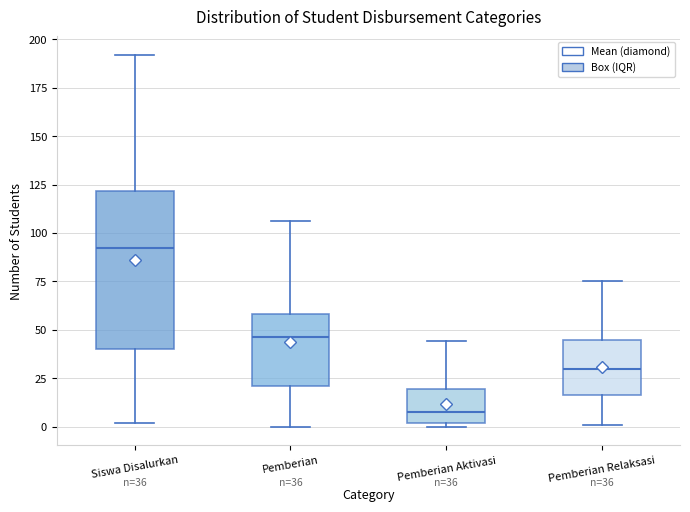

Which box has the highest median line?

Siswa Disalurkan